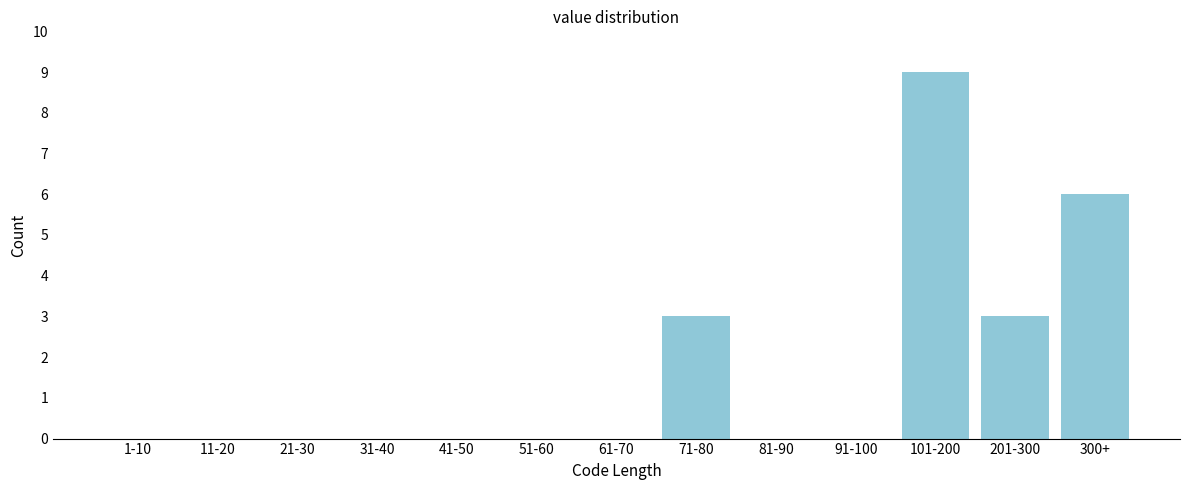

Reading left to right, transcribe all the data shown in this chart.

1-10=0	11-20=0	21-30=0	31-40=0	41-50=0	51-60=0	61-70=0	71-80=3	81-90=0	91-100=0	101-200=9	201-300=3	300+=6